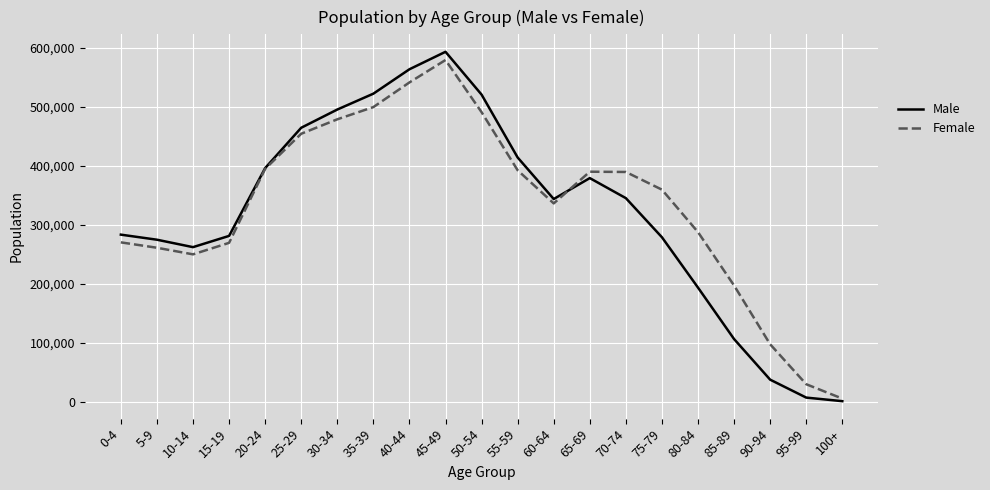

Rank the series at 70-74 from lowest to highest value.

Male, Female